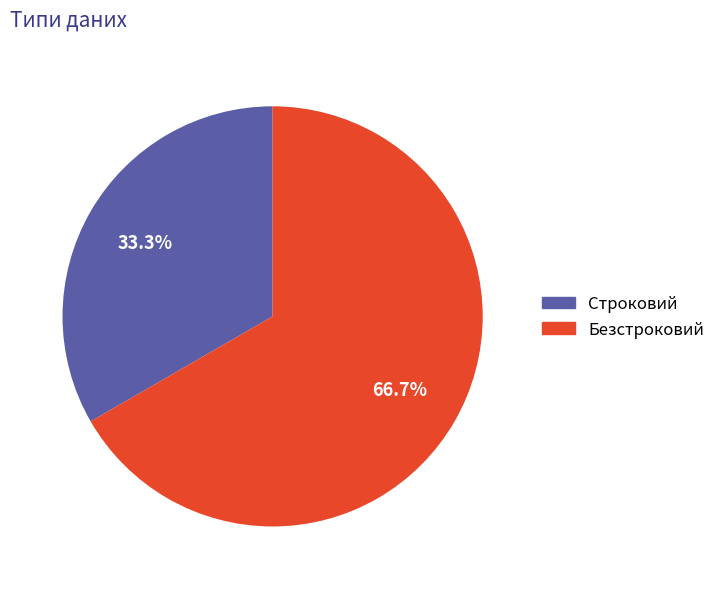

To the nearest percent, what is the difference between the Безстроковий and Строковий slice percentages?

33%